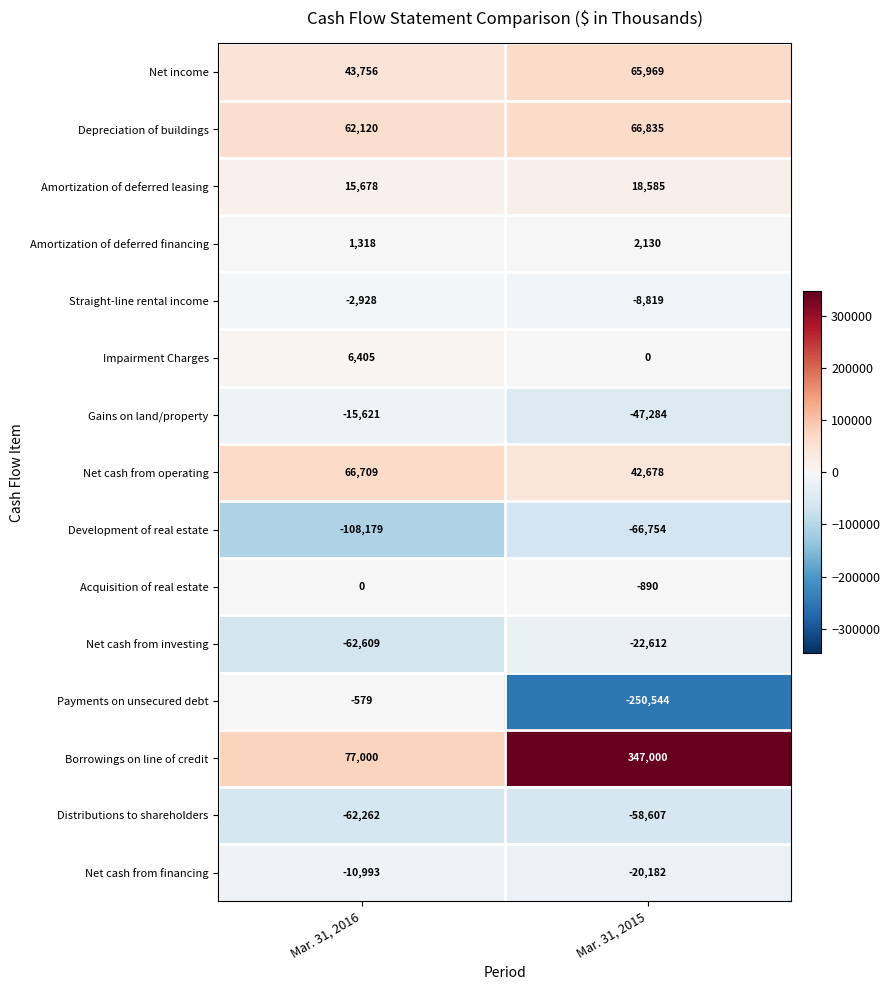

How many categories are shown in the chart?

2